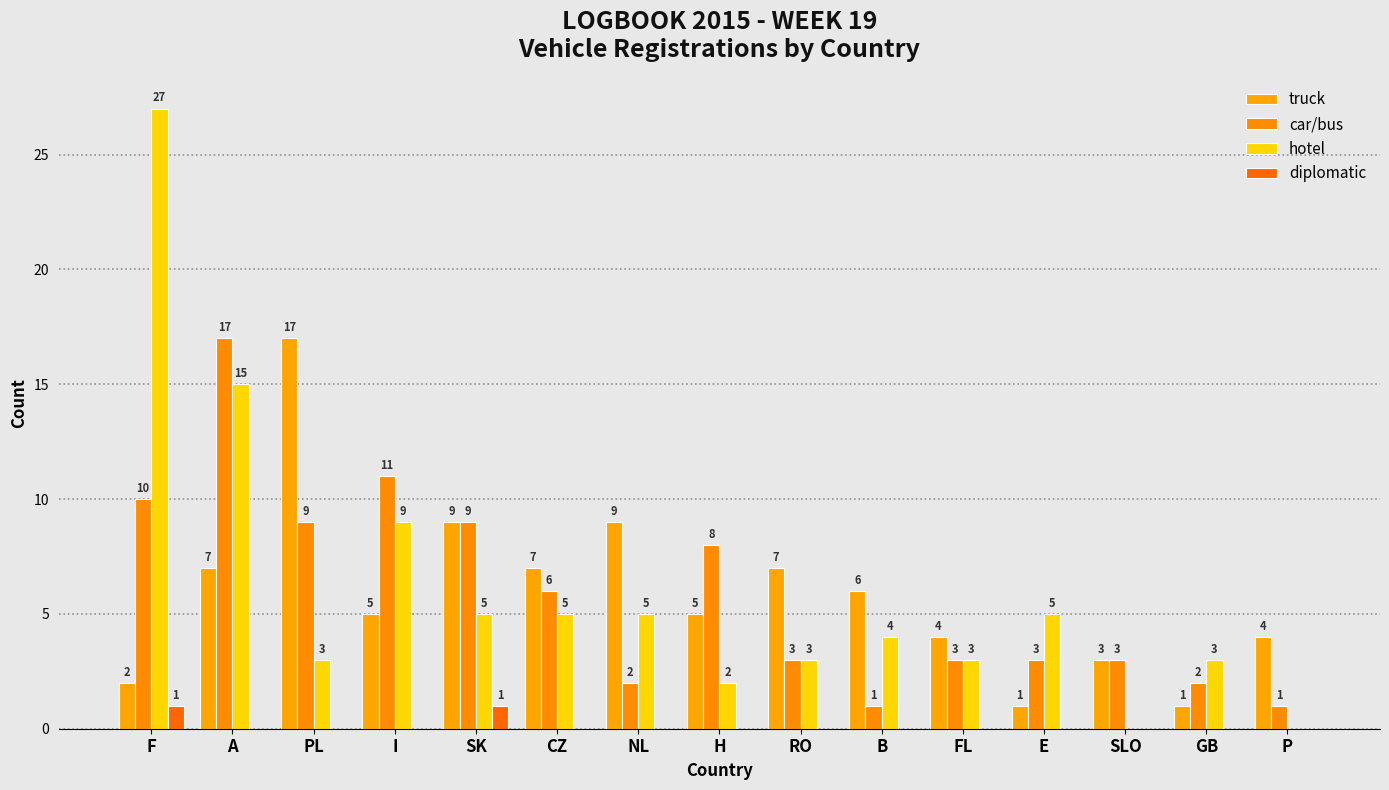

At which category is the sum across all series the highest?

F